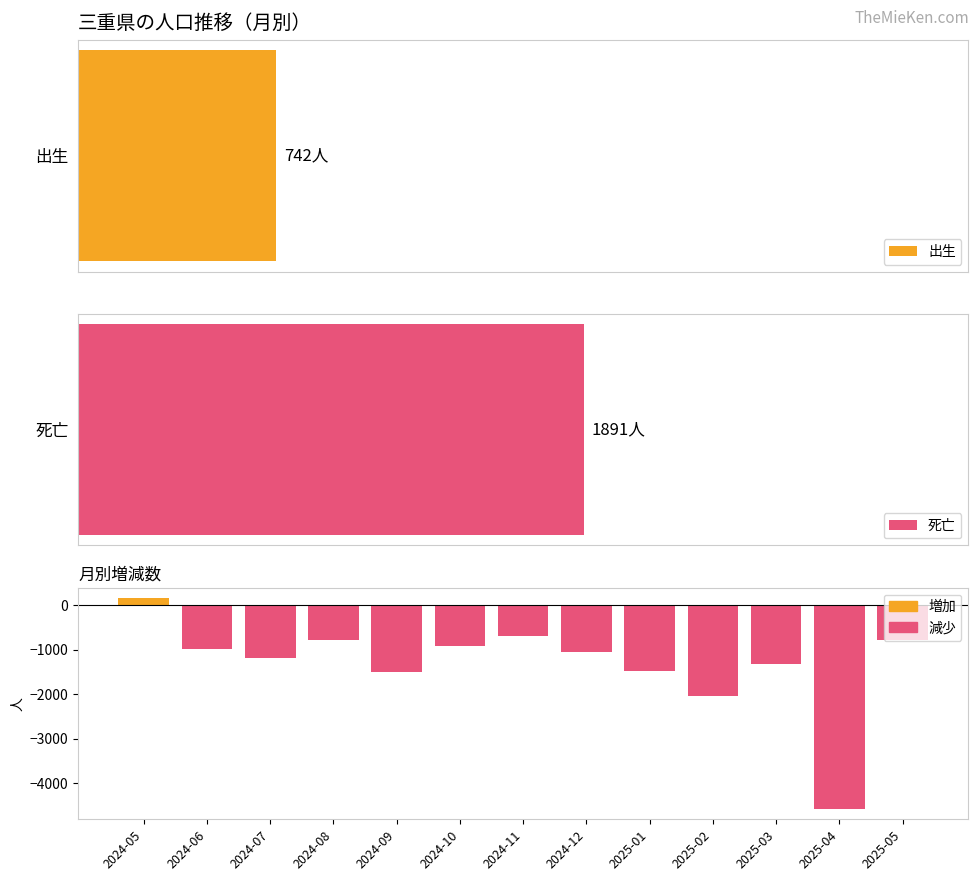

The value at 2024-06 is -459. True or false?

False